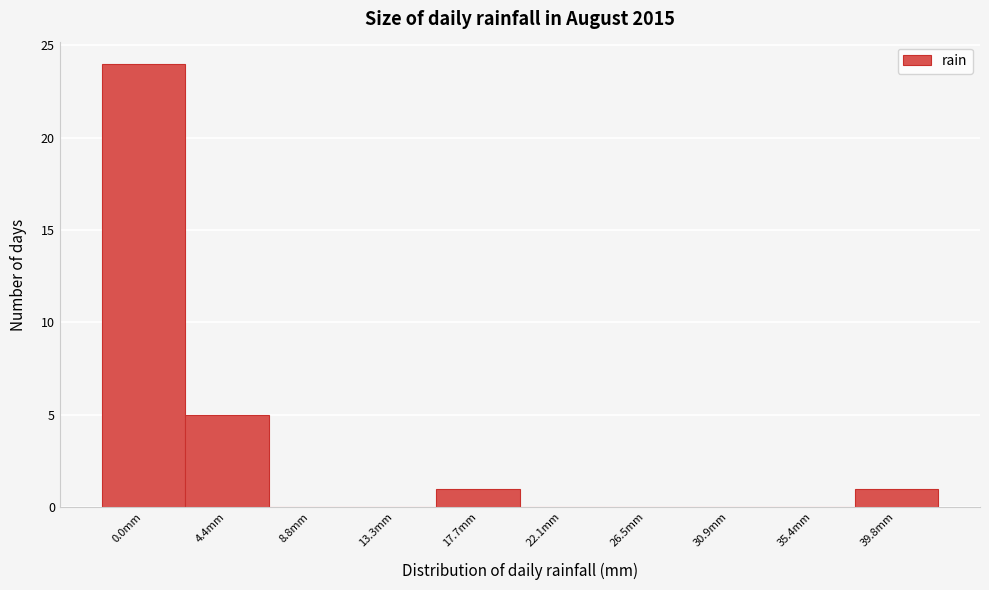

Reading left to right, extract all data points from this chart.

0.0mm=24	4.4mm=5	8.8mm=0	13.3mm=0	17.7mm=1	22.1mm=0	26.5mm=0	30.9mm=0	35.4mm=0	39.8mm=1